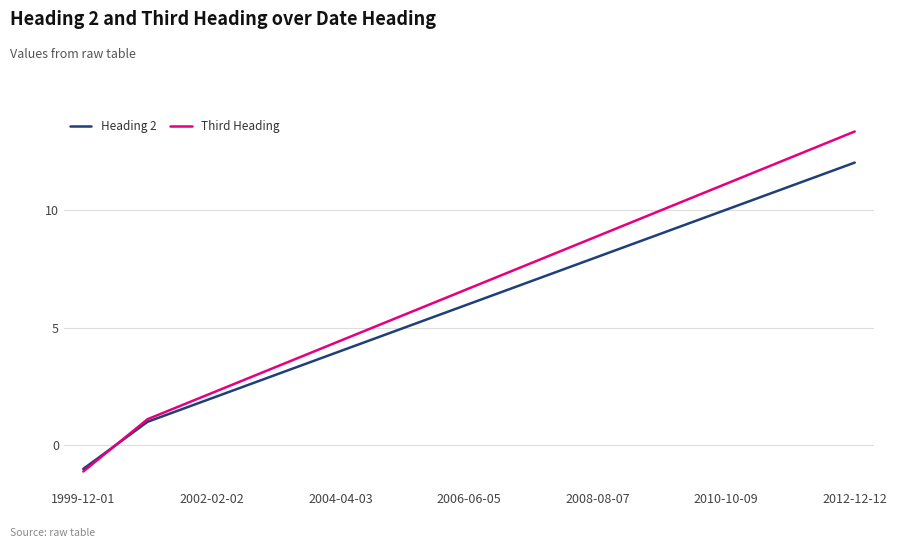

What is the difference between the maximum and minimum values in the Third Heading series?

14.4